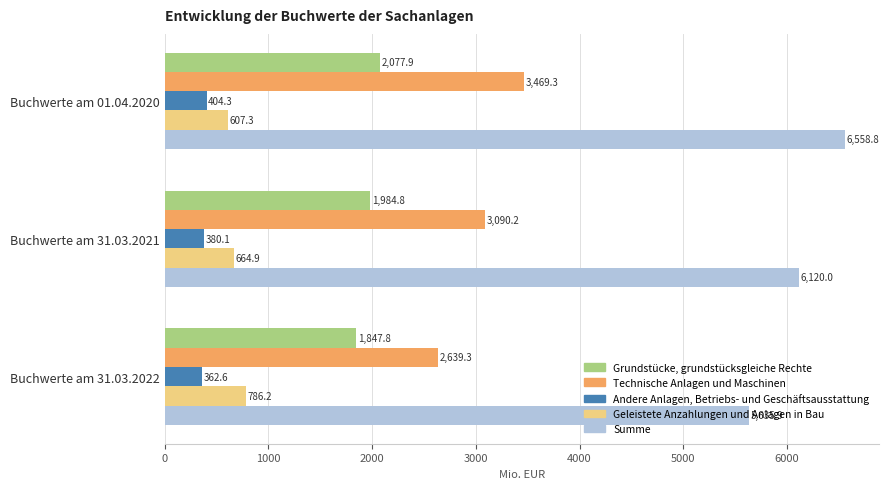

List the labels in order of Geleistete Anzahlungen und Anlagen in Bau value, smallest first.

Buchwerte am 01.04.2020, Buchwerte am 31.03.2021, Buchwerte am 31.03.2022